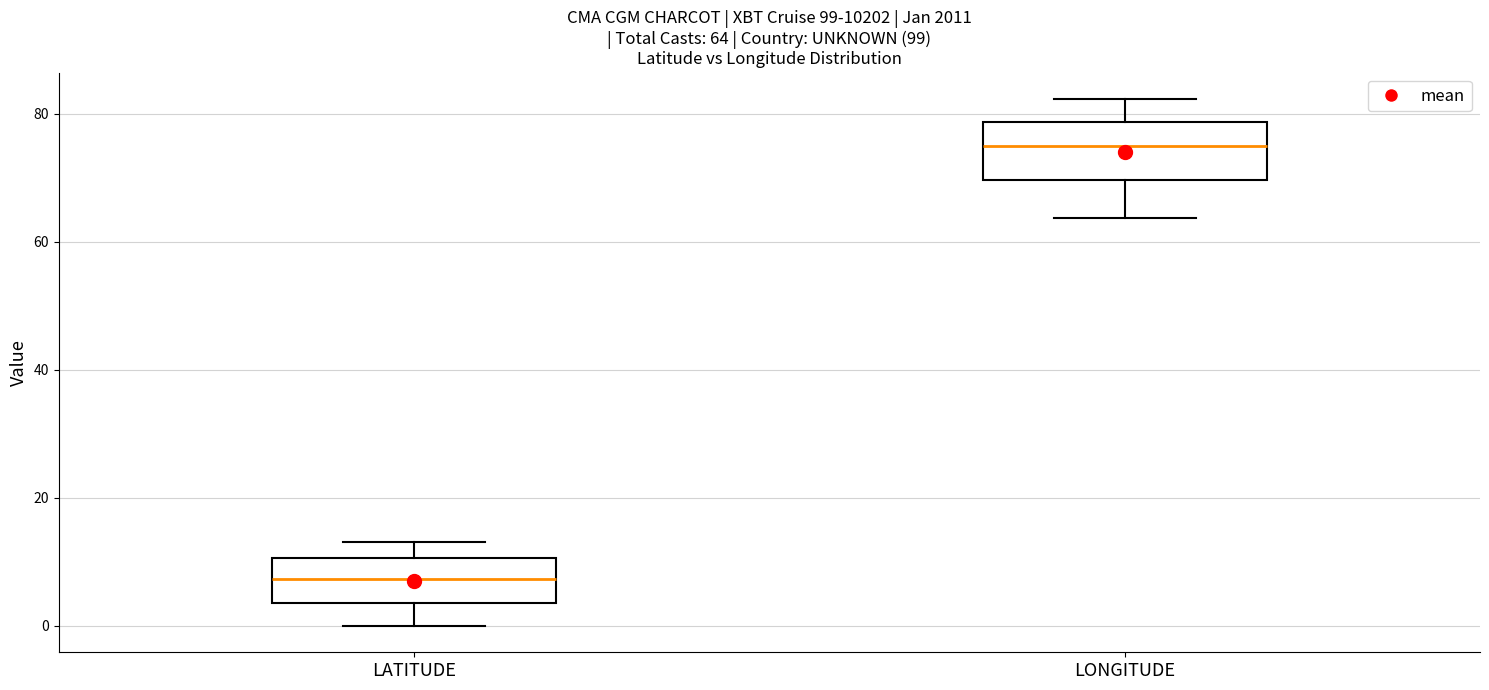

Which box has the lowest median line?

LATITUDE